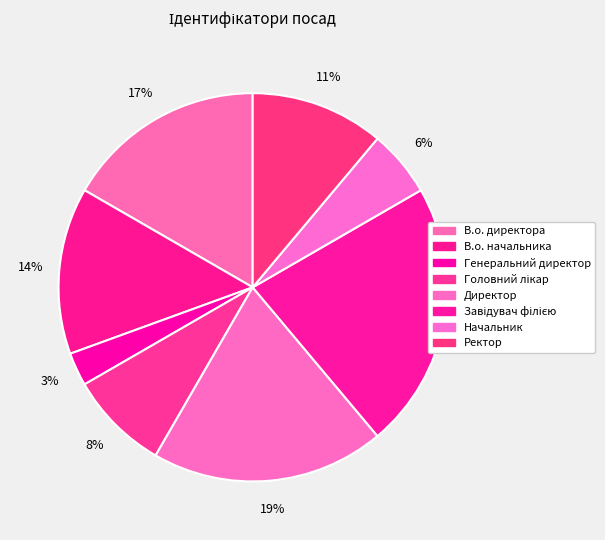

How many segments does this pie chart have?

8